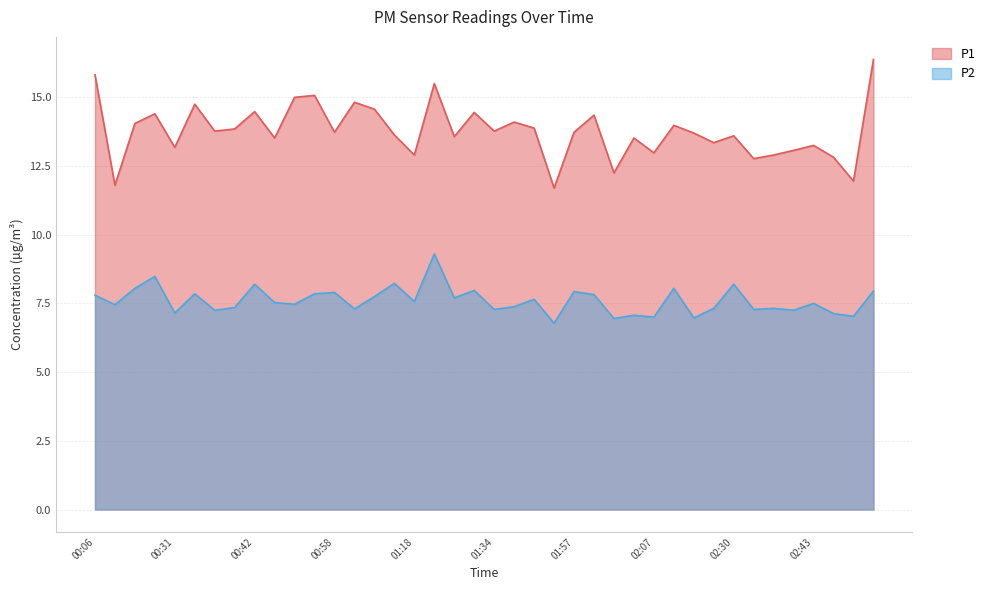

Rank the series by their maximum value, from highest to lowest.

P1, P2